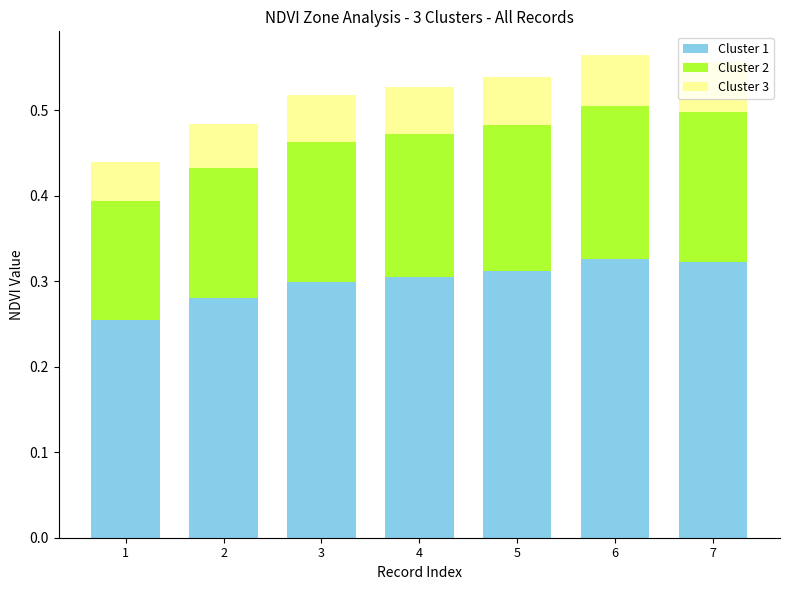

Count the Cluster 1 values in the range 0 to 1.

7